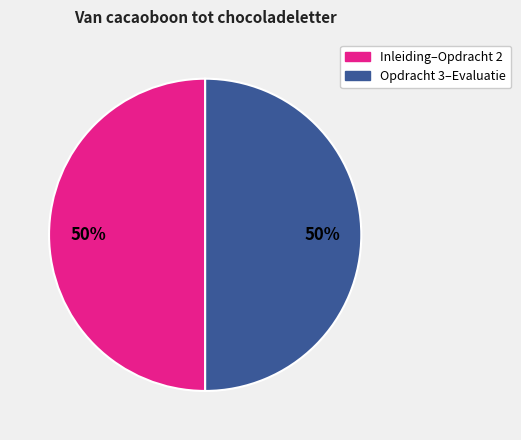

To the nearest percent, what is the average slice percentage?

50%